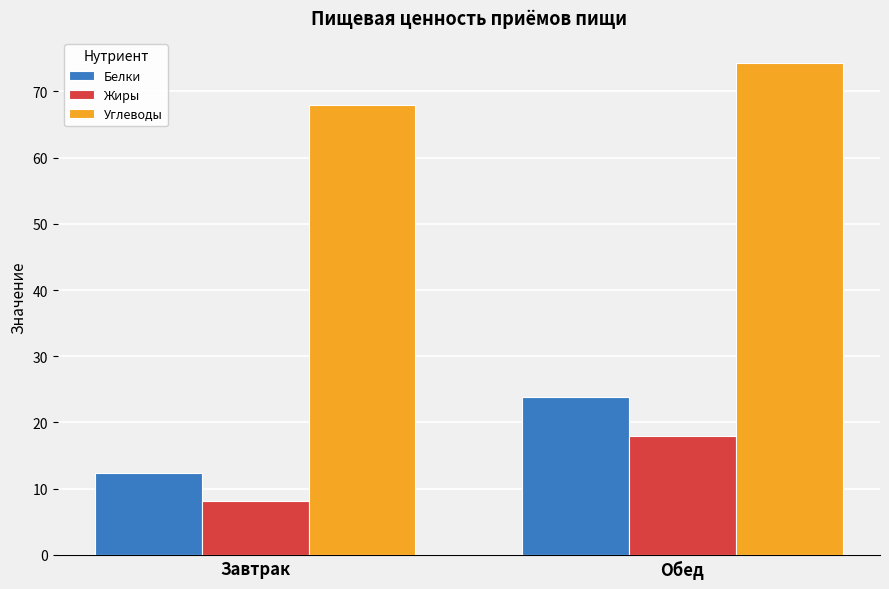

Is it true that Белки equals 12.4 at Завтрак?

True